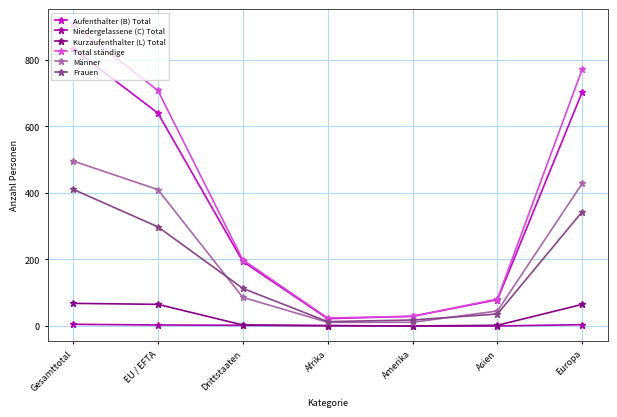

List the series in order of their peak value, highest first.

Total ständige, Aufenthalter (B) Total, Männer, Frauen, Kurzaufenthalter (L) Total, Niedergelassene (C) Total